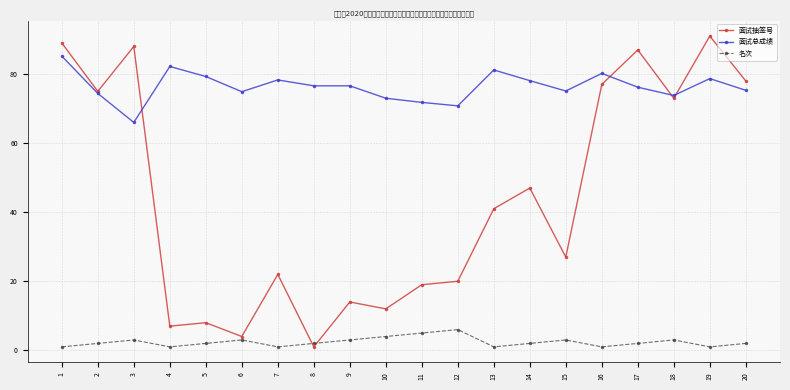

What is the maximum value shown in the chart?

91.0